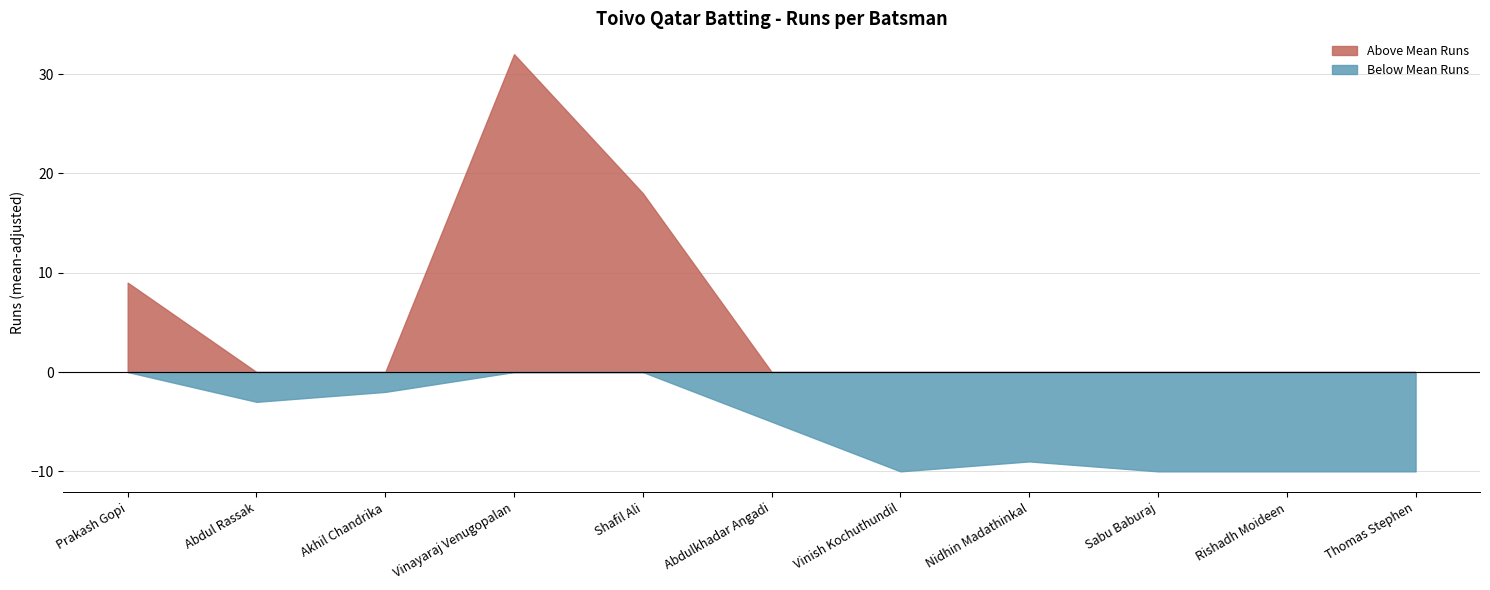

What is the difference between the maximum and minimum values?

42